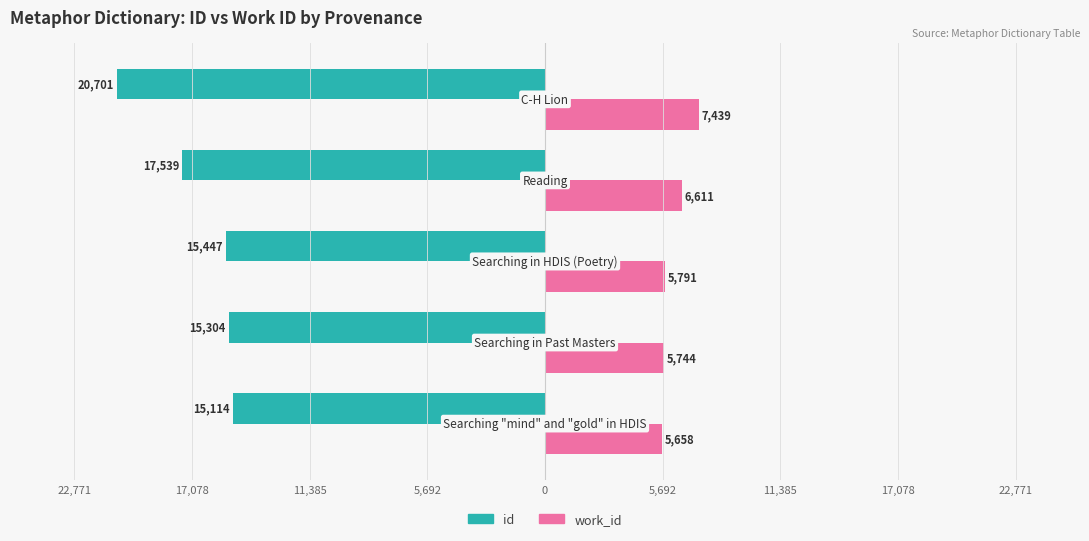

What is the sum of all id values?

-84105